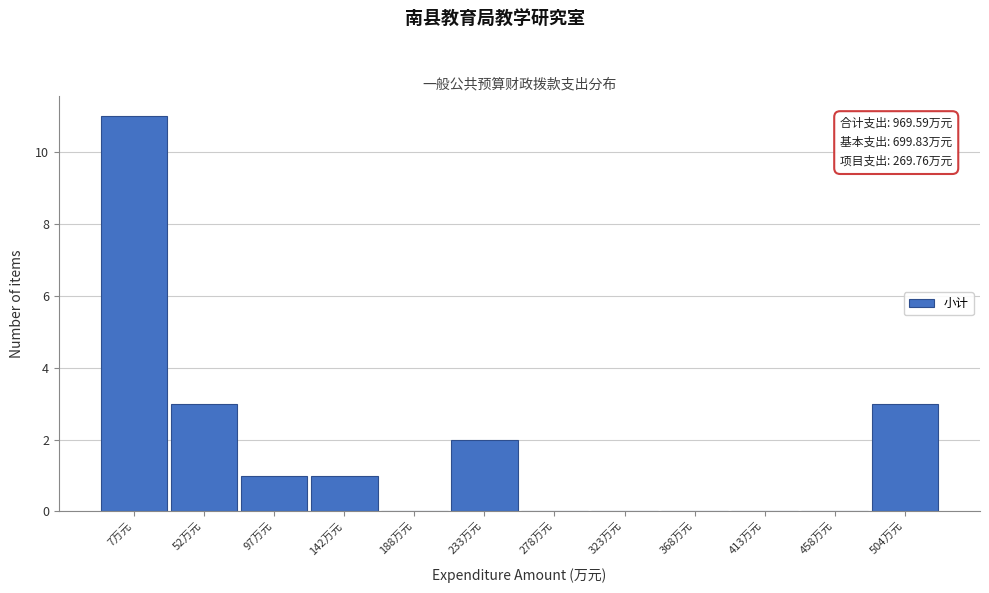

Reading right to left, what are all the values shown in this chart?

504万元=3	458万元=0	413万元=0	368万元=0	323万元=0	278万元=0	233万元=2	188万元=0	142万元=1	97万元=1	52万元=3	7万元=11